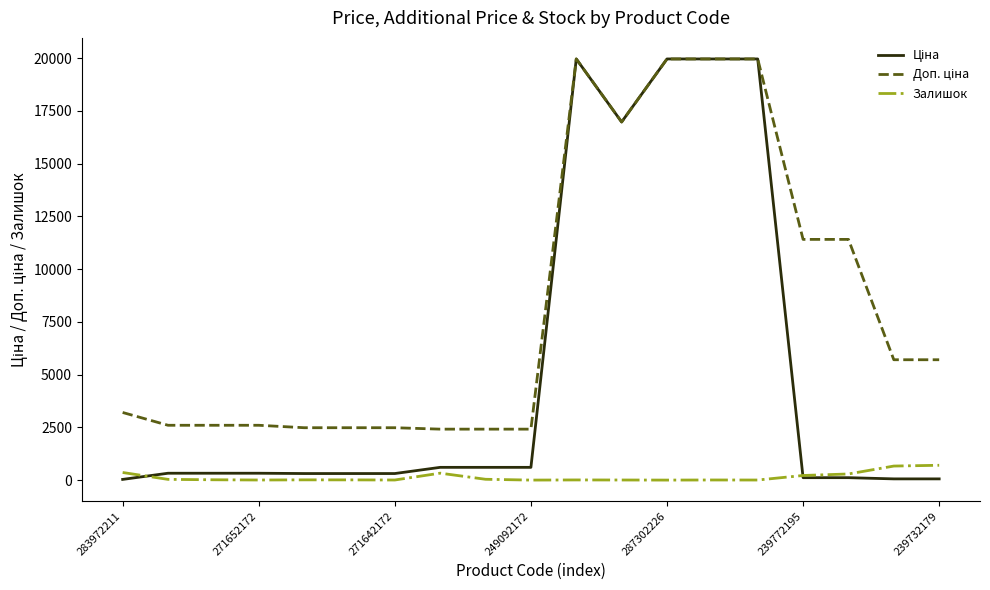

What is the greatest value displayed?

19964.2